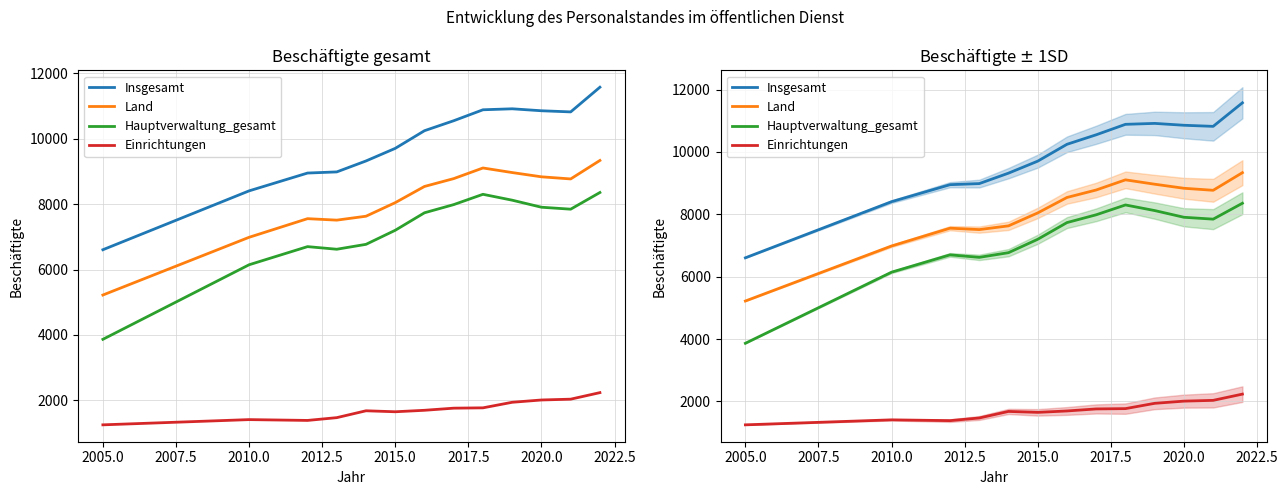

Rank the series at 2010.0 from highest to lowest value.

Insgesamt, Land, Hauptverwaltung_gesamt, Einrichtungen